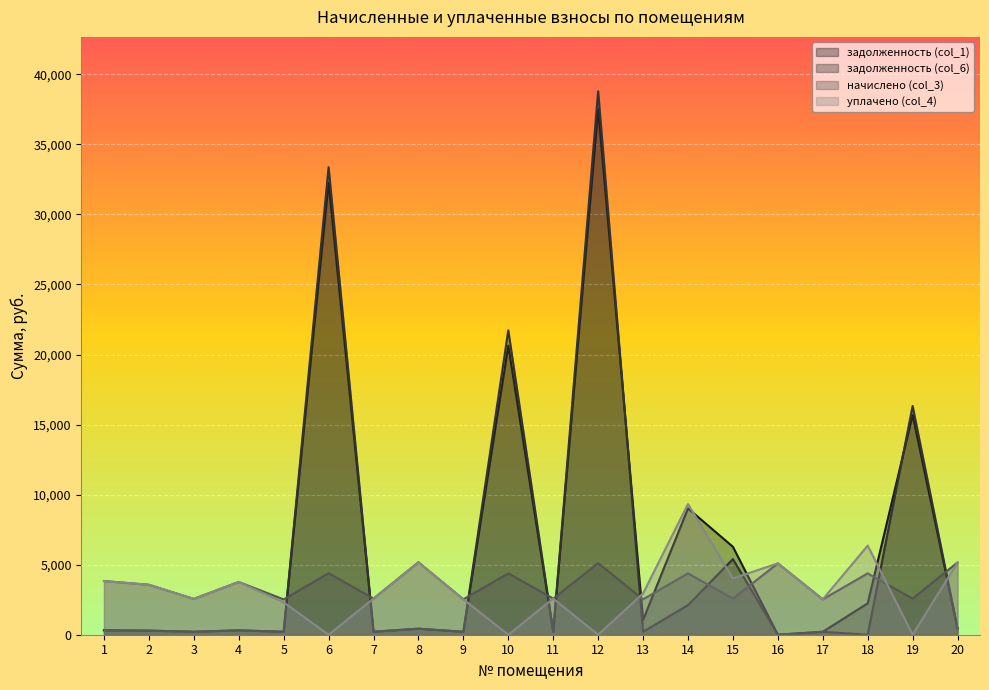

What value does the задолженность (col_6) series have at 4?

313.8